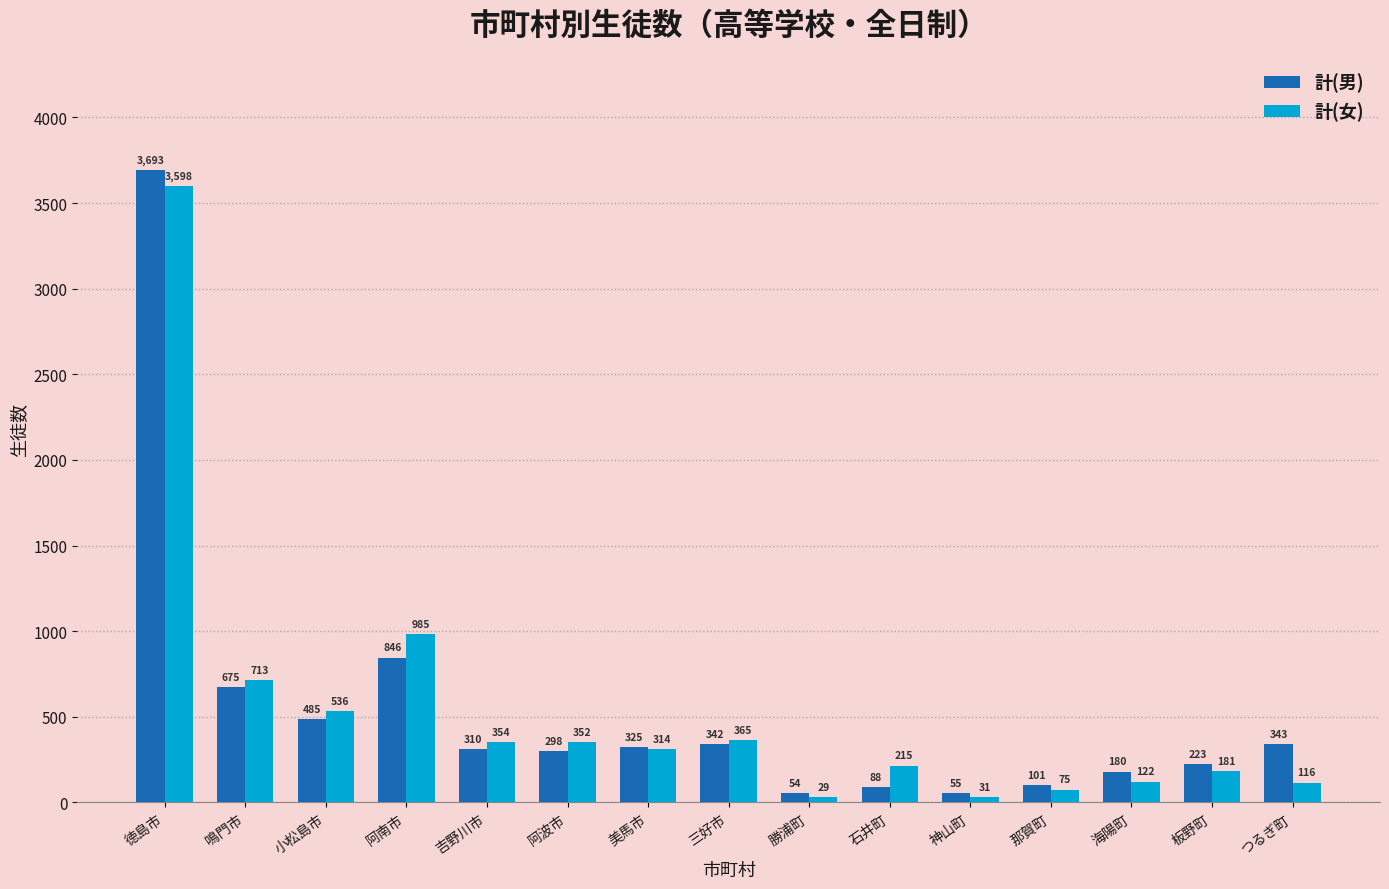

At 那賀町, list the series in order from largest to smallest.

計(男), 計(女)